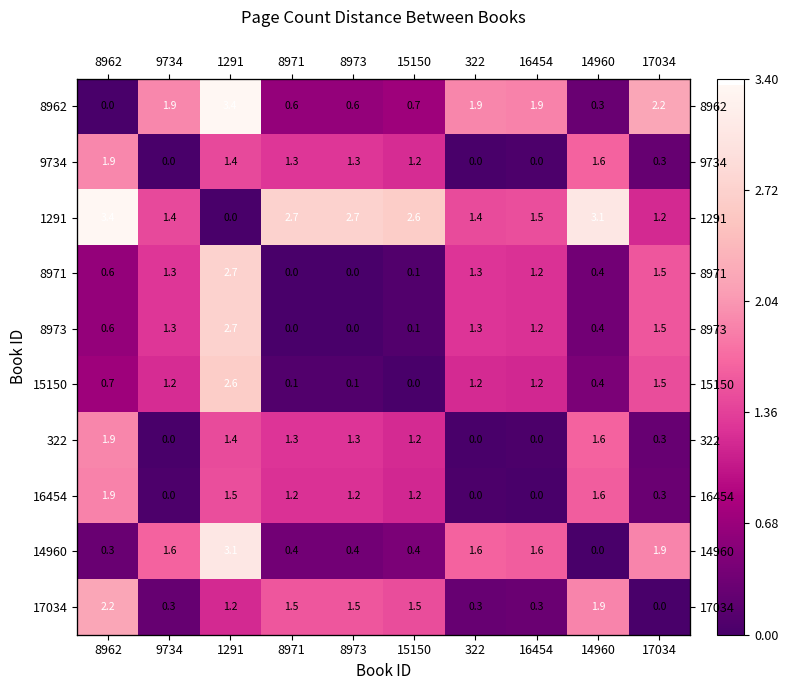

What is the sum of all 15150 values?

9.0